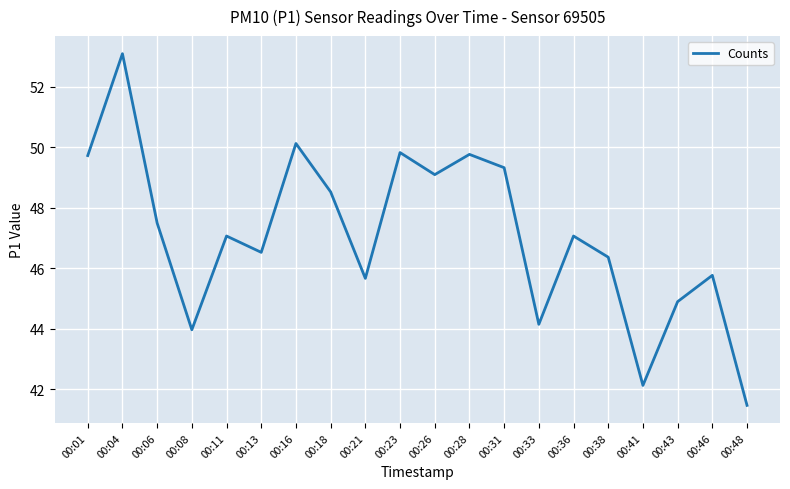

True or false: the data shows 76.7 at 00:06.

False